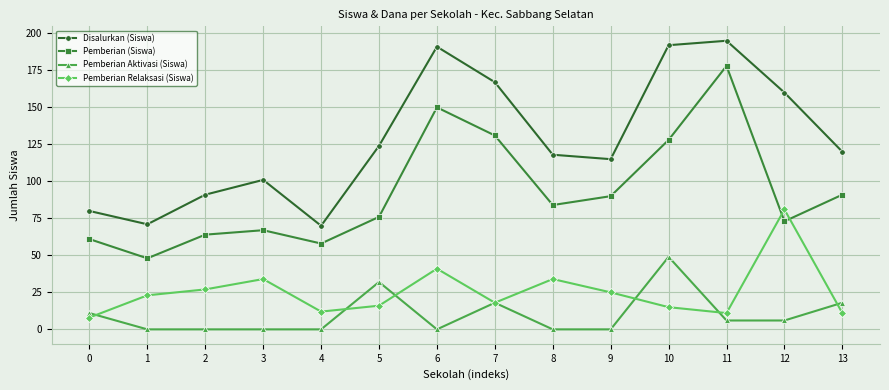

True or false: Pemberian Relaksasi (Siswa) has more than 2 points higher than both neighbors.

True